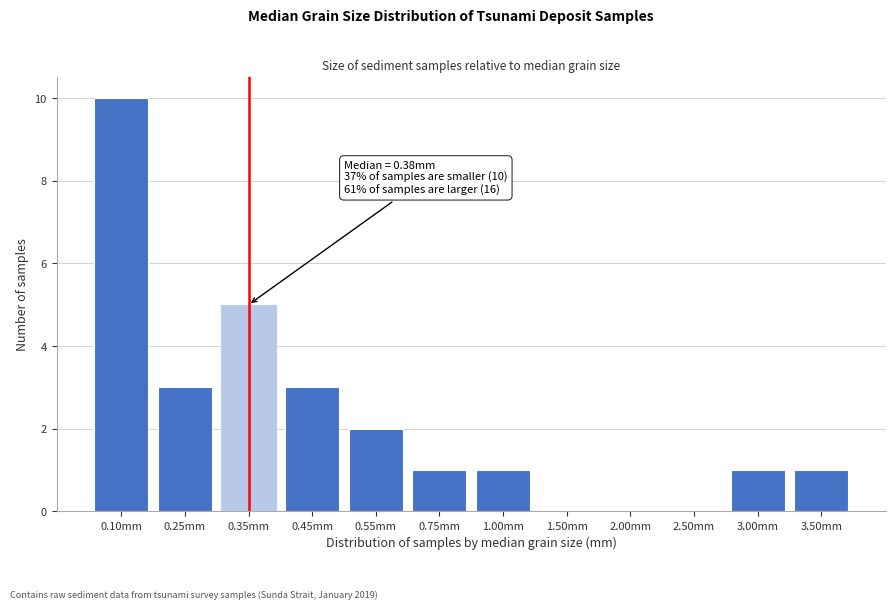

Reading left to right, what are all the values shown in this chart?

0.10mm=10	0.25mm=3	0.35mm=5	0.45mm=3	0.55mm=2	0.75mm=1	1.00mm=1	1.50mm=0	2.00mm=0	2.50mm=0	3.00mm=1	3.50mm=1